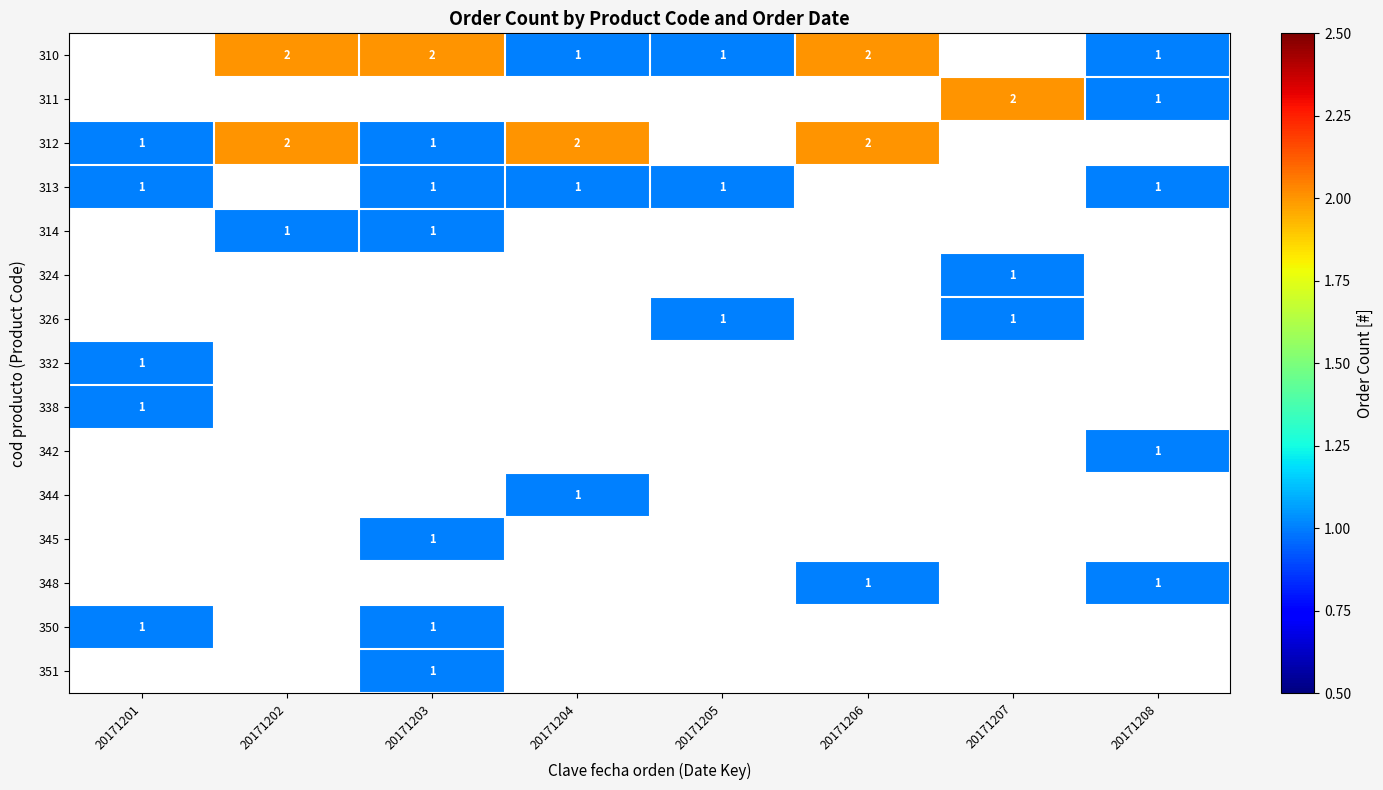

Count the number of data series in this chart.

15